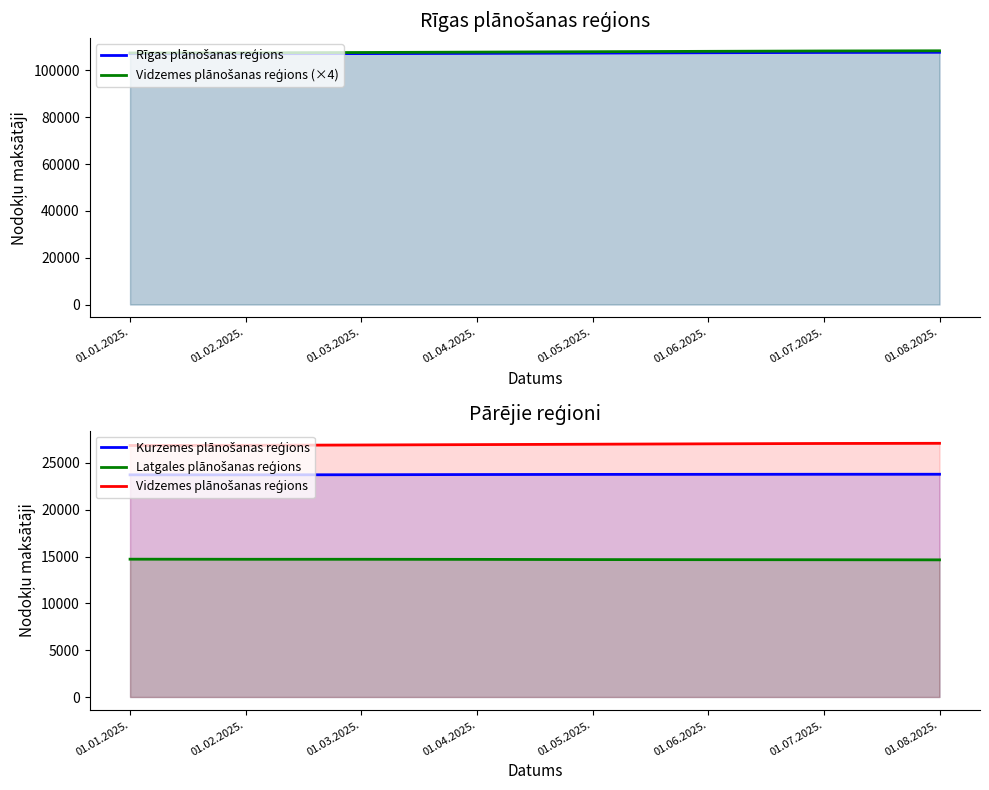

What is the difference between the Kurzemes plānošanas reģions values at 01.01.2025. and 01.04.2025.?

32.2